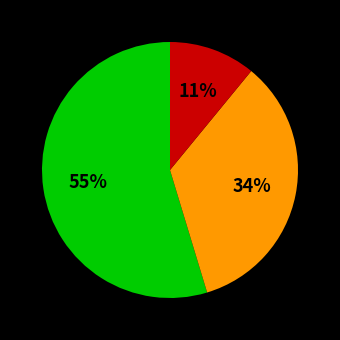

To the nearest percent, what is the difference between the largest and smallest slice percentages?

44%